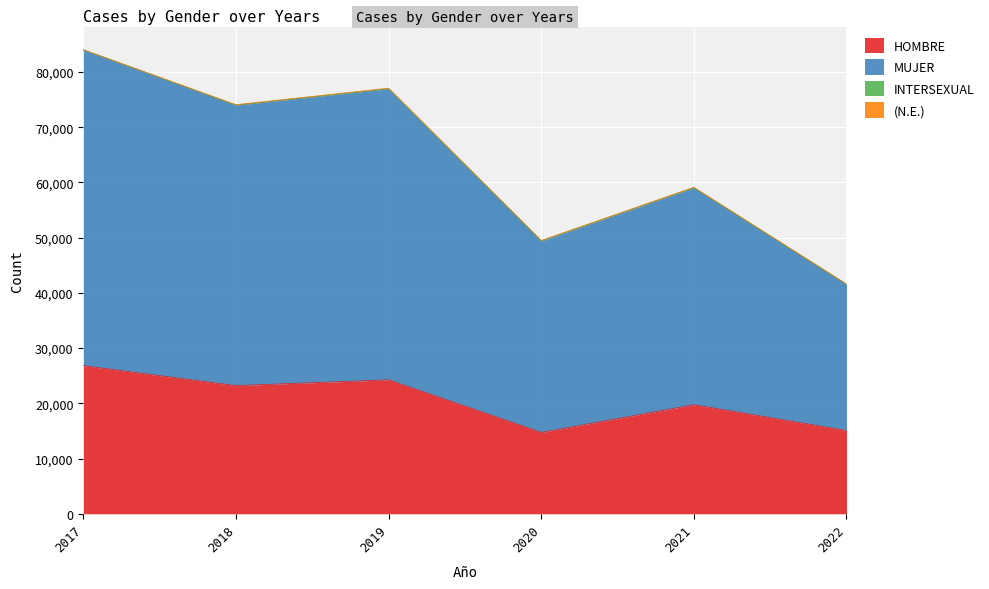

At which category does HOMBRE reach its first local peak?

2019